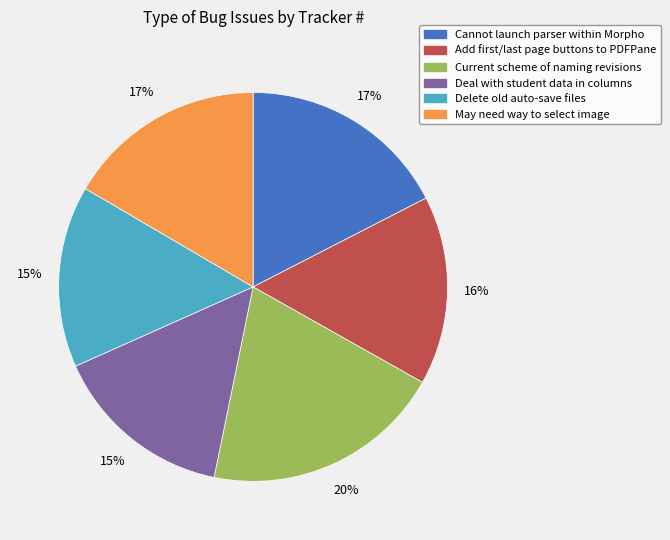

To the nearest percent, what is the difference between the Cannot launch parser within Morpho and Current scheme of naming revisions slice percentages?

3%